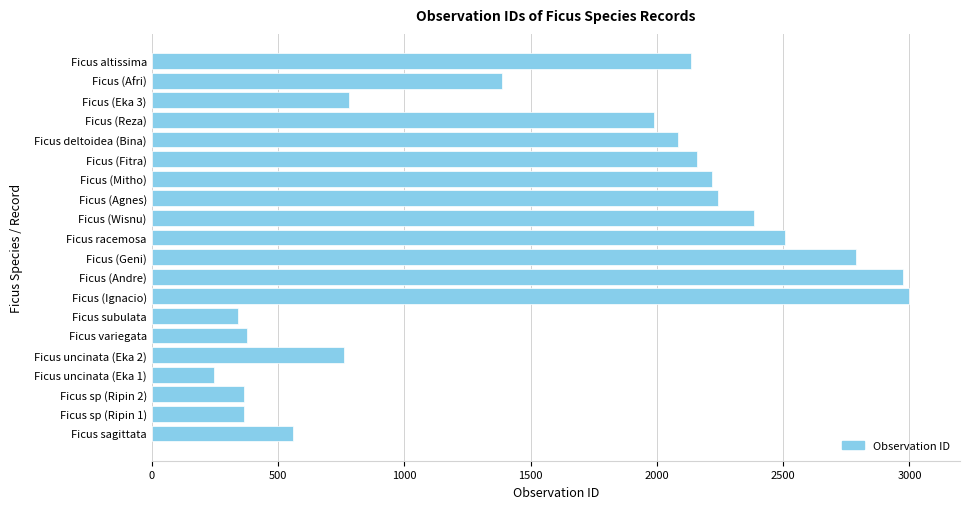

Where is the data nearest to the value 1622?

Ficus (Afri)